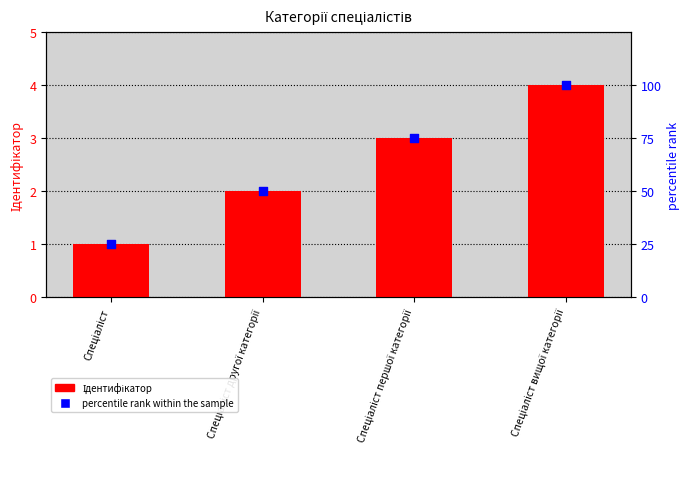

At which category is the sum across all series the highest?

Спеціаліст вищої категорії